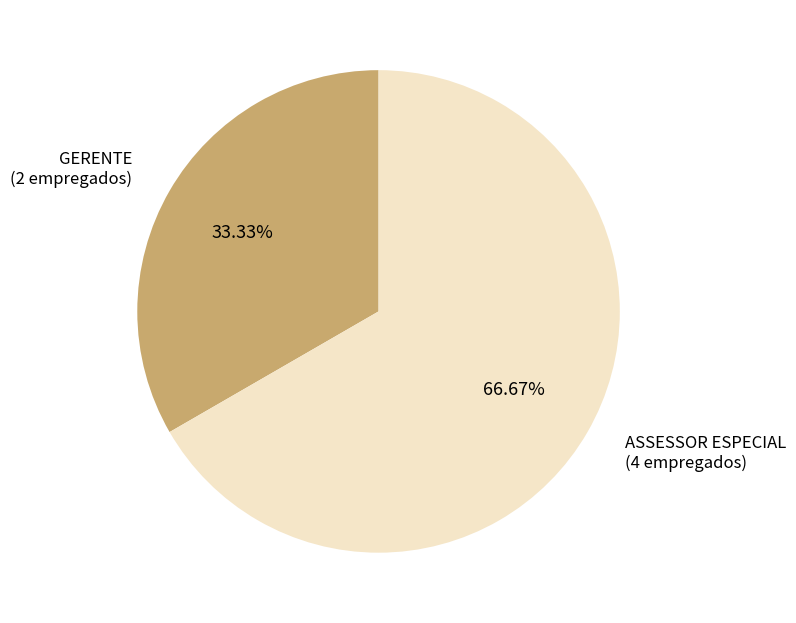

Is ASSESSOR ESPECIAL the majority of the pie?

Yes